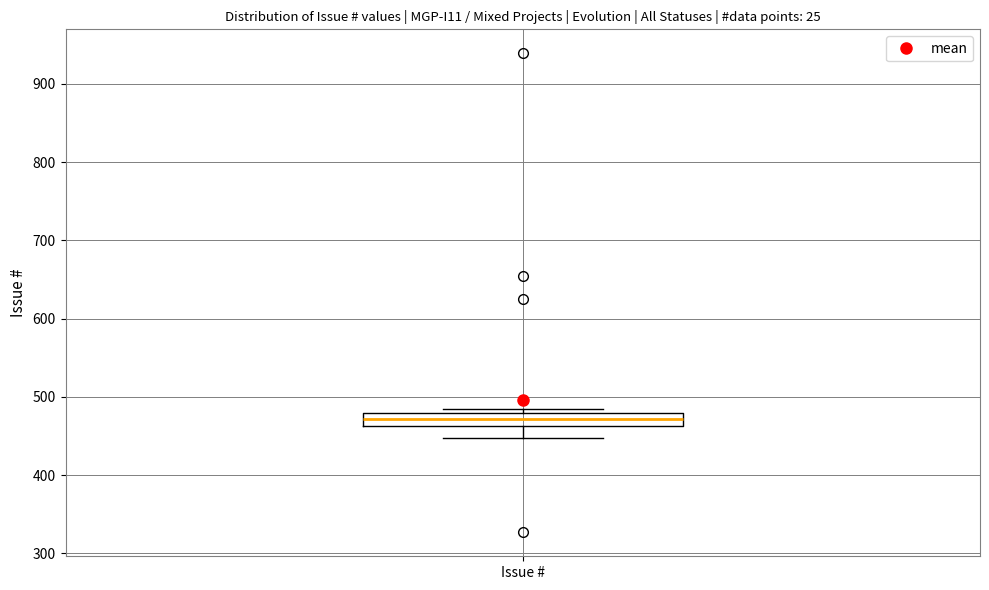

Read this box plot against the y-axis: the position of the median line, the range covered by the box, and the ends of both whiskers. The values are not printed on the chart, so give them approximately, as read against the axis.

median 470, box 460 to 480, whiskers 450 to 480 (just above the box's upper edge)